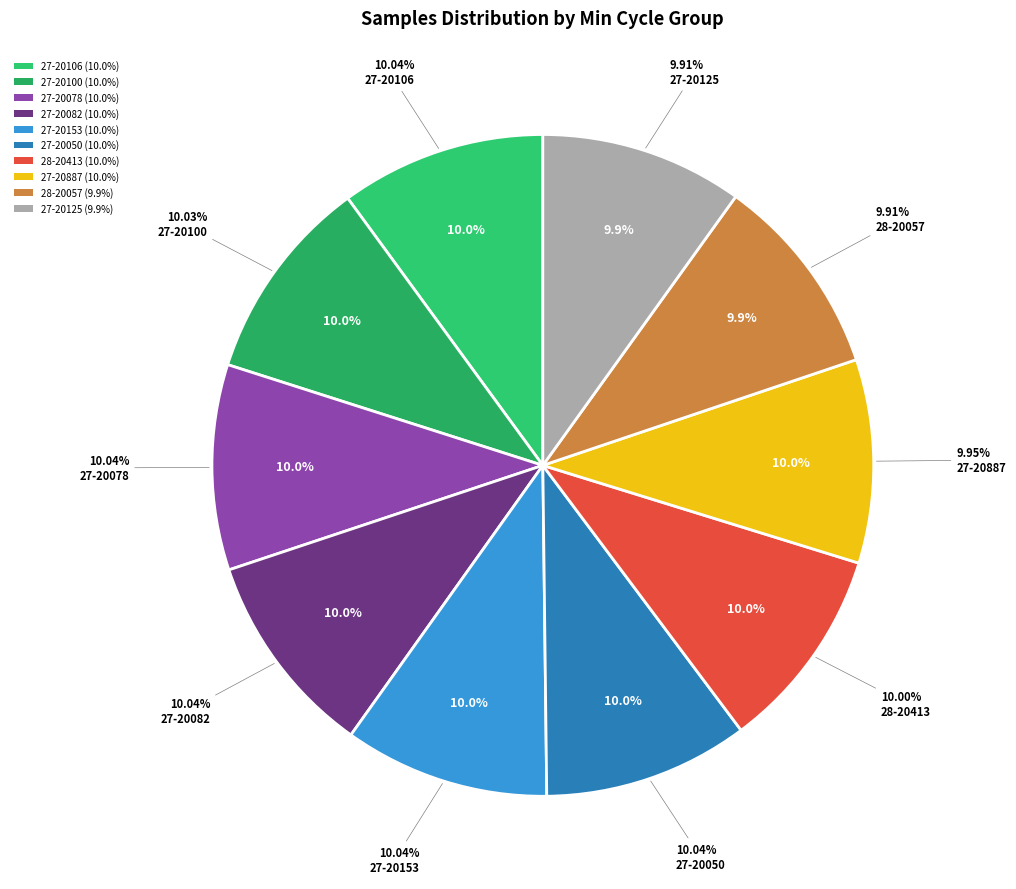

Is it true that 27-20106 is 18% of the pie?

False